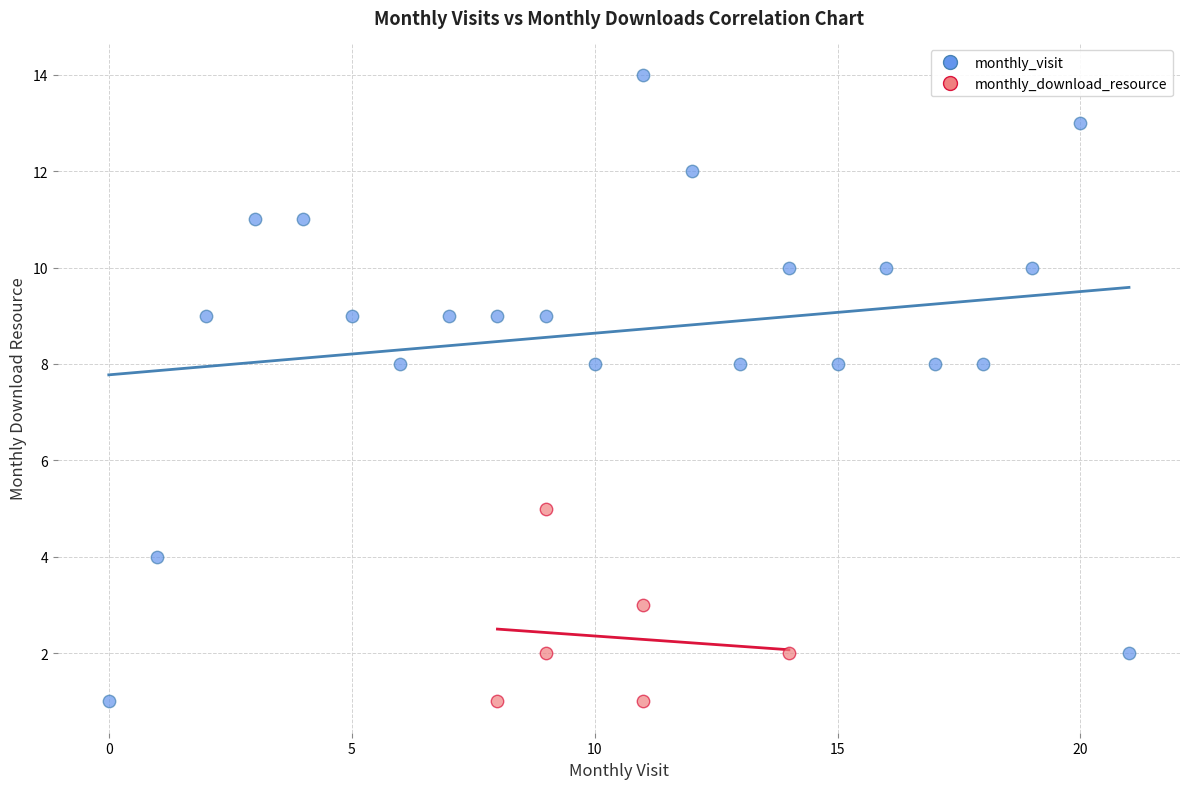

Which series has the largest Y range (max minus min)?

monthly_visit